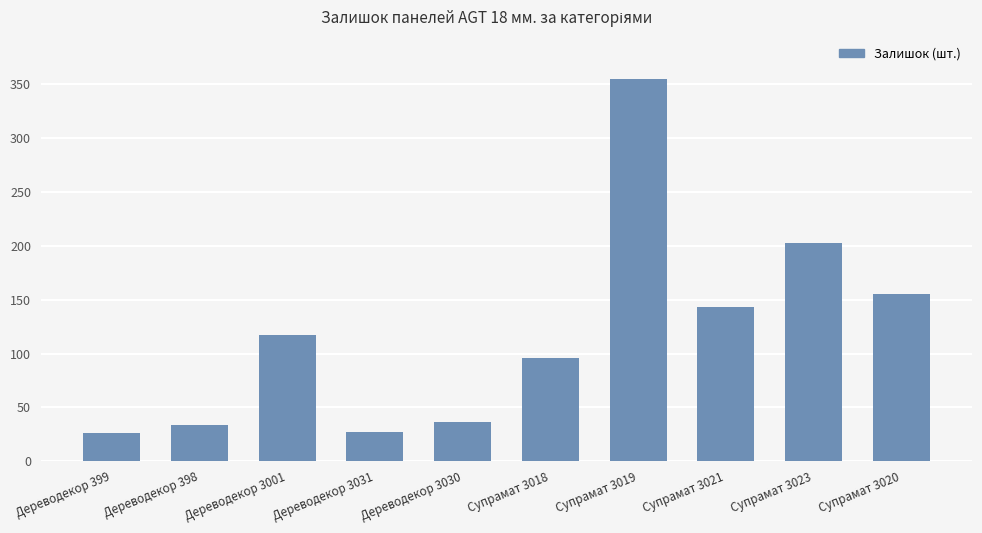

True or false: the data shows 34 at Дереводекор 3001.

False